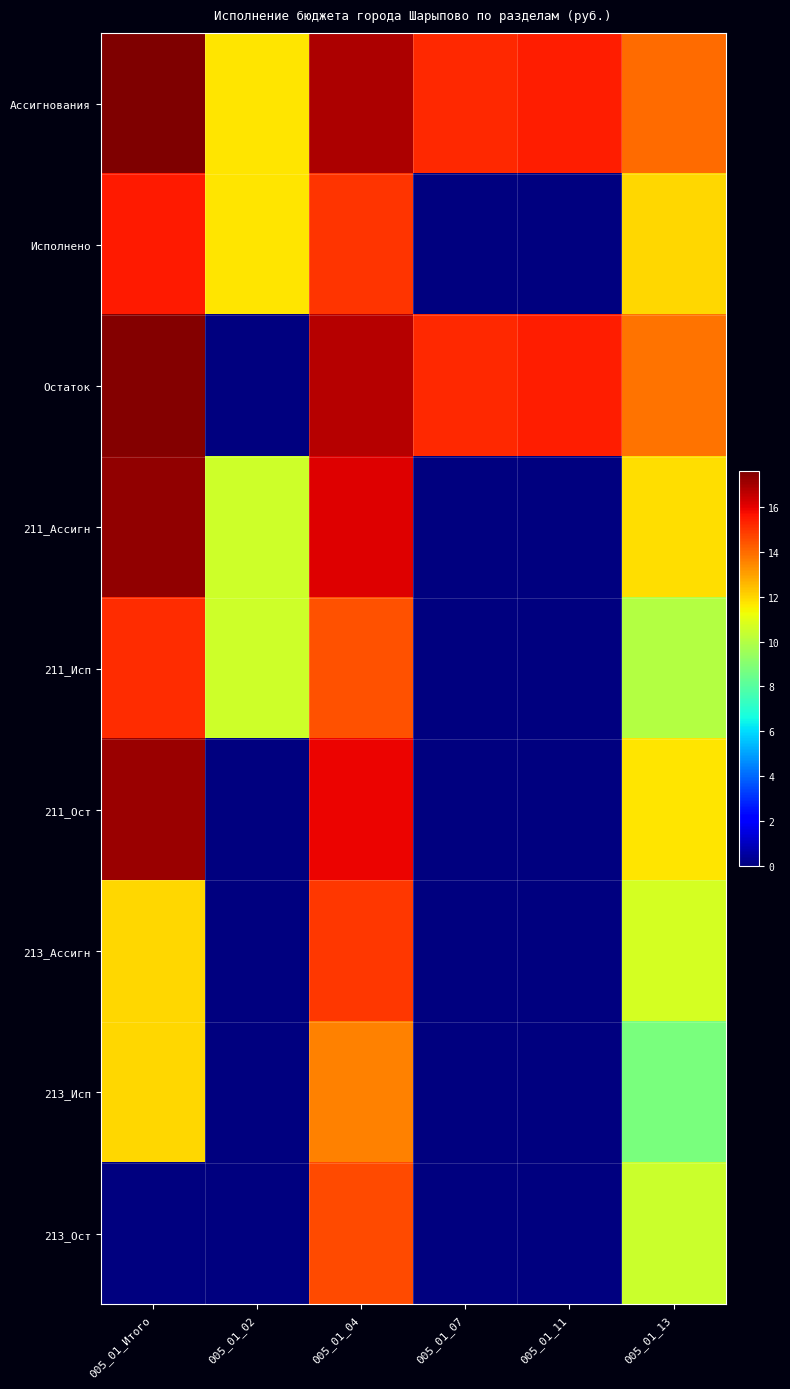

Reading right to left, transcribe all the data shown in this chart.

Ассигнования: 005_01_13=14.0	005_01_11=15.4	005_01_07=15.2	005_01_04=16.9	005_01_02=11.8	005_01_Итого=17.6
Исполнено: 005_01_13=12.0	005_01_11=0.0	005_01_07=0.0	005_01_04=15.0	005_01_02=11.8	005_01_Итого=15.5
Остаток: 005_01_13=13.9	005_01_11=15.4	005_01_07=15.2	005_01_04=16.7	005_01_02=0.0	005_01_Итого=17.5
211_Ассигн: 005_01_13=11.9	005_01_11=0.0	005_01_07=0.0	005_01_04=16.1	005_01_02=10.6	005_01_Итого=17.3
211_Исп: 005_01_13=10.0	005_01_11=0.0	005_01_07=0.0	005_01_04=14.5	005_01_02=10.6	005_01_Итого=15.1
211_Ост: 005_01_13=11.7	005_01_11=0.0	005_01_07=0.0	005_01_04=15.9	005_01_02=0.0	005_01_Итого=17.2
213_Ассигн: 005_01_13=10.7	005_01_11=0.0	005_01_07=0.0	005_01_04=14.9	005_01_02=0.0	005_01_Итого=12.0
213_Исп: 005_01_13=8.8	005_01_11=0.0	005_01_07=0.0	005_01_04=13.5	005_01_02=0.0	005_01_Итого=12.0
213_Ост: 005_01_13=10.5	005_01_11=0.0	005_01_07=0.0	005_01_04=14.6	005_01_02=0.0	005_01_Итого=0.0